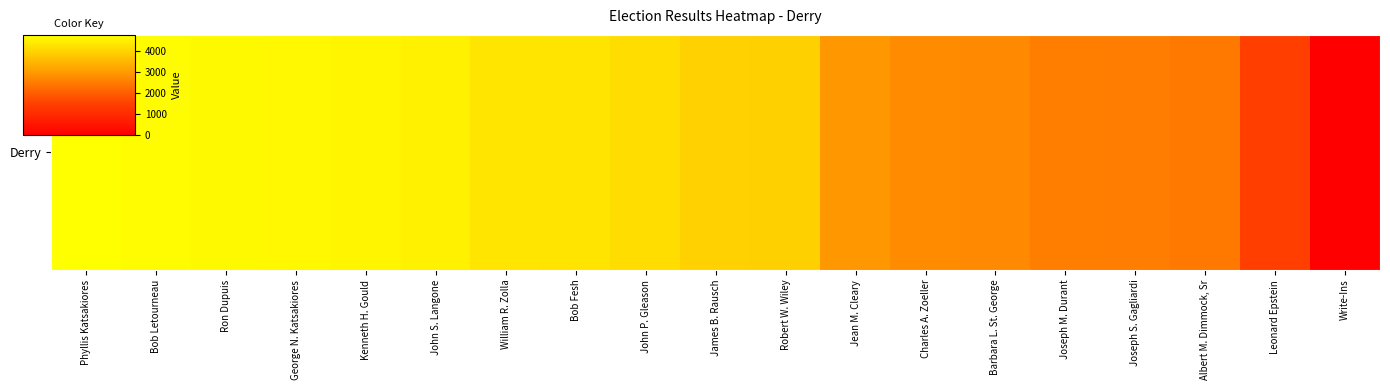

Reading left to right, what are all the values shown in this chart?

4736	4672	4626	4612	4558	4492	4279	4257	4132	3923	3909	2939	2728	2703	2531	2503	2439	1438	0